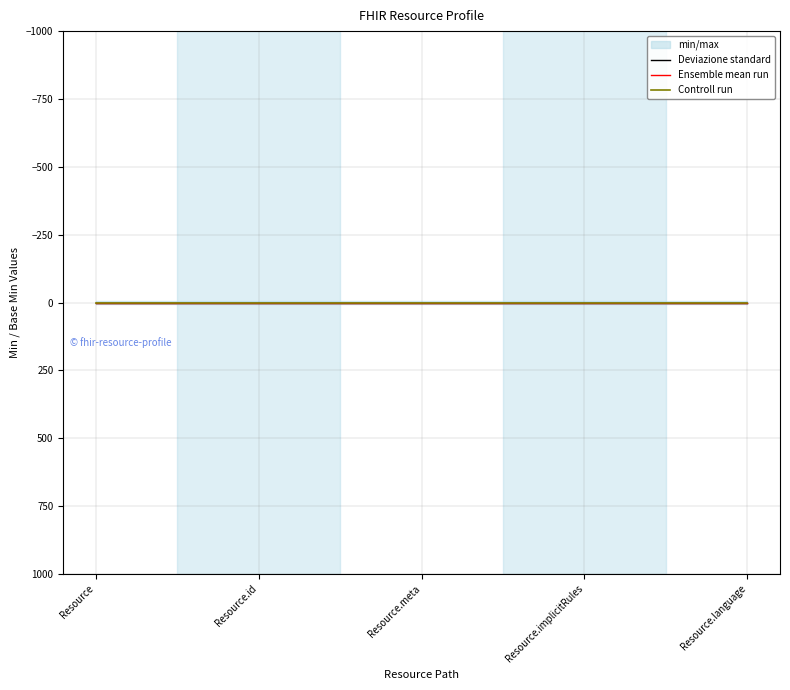

Is it true that Controll run equals 1 at Resource.id?

True